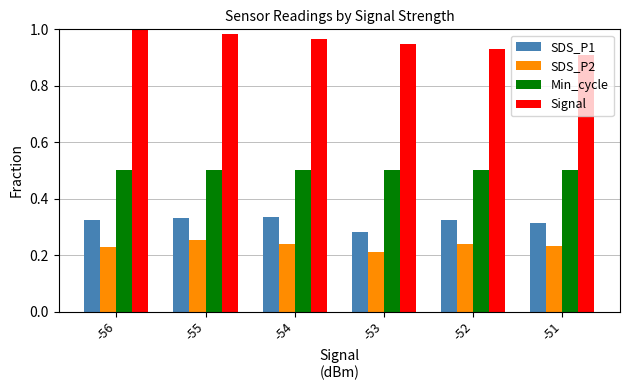

The value of SDS_P1 at -54 is 0.6. True or false?

False